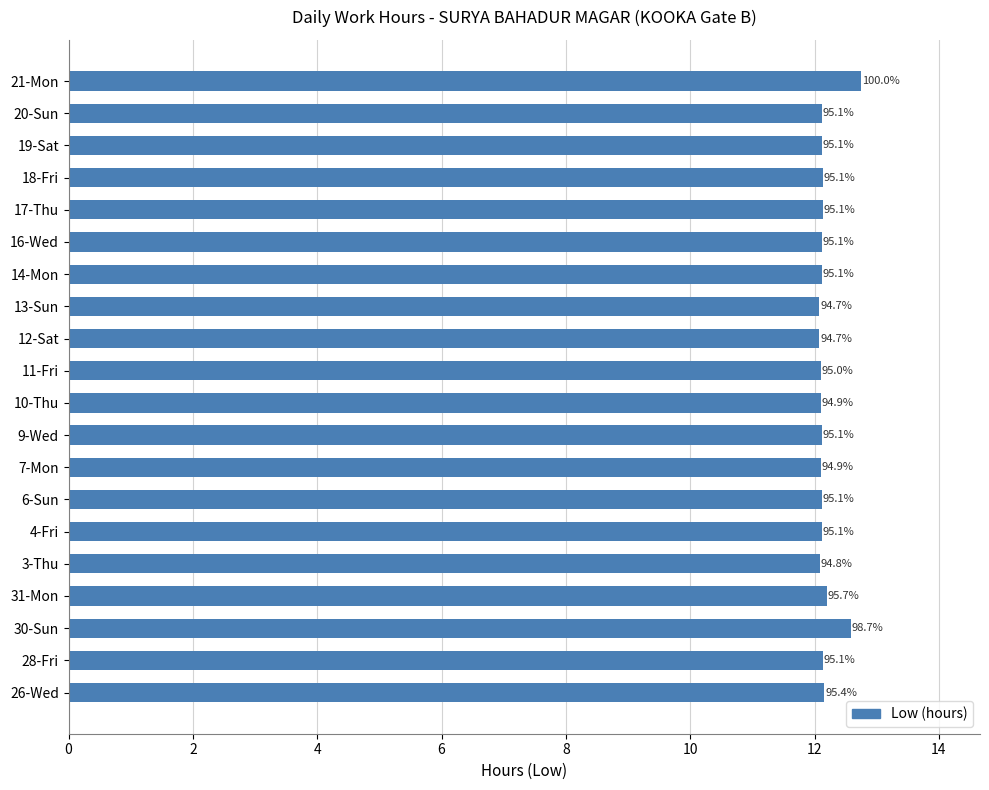

How many bars are there in total?

20